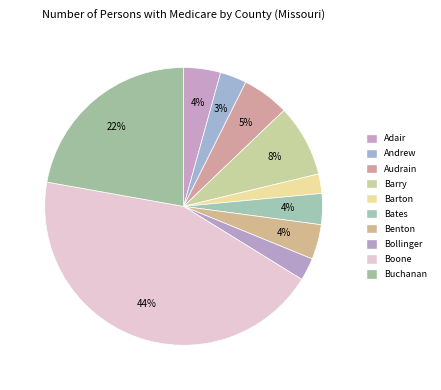

Between Buchanan and Bates, which is larger?

Buchanan